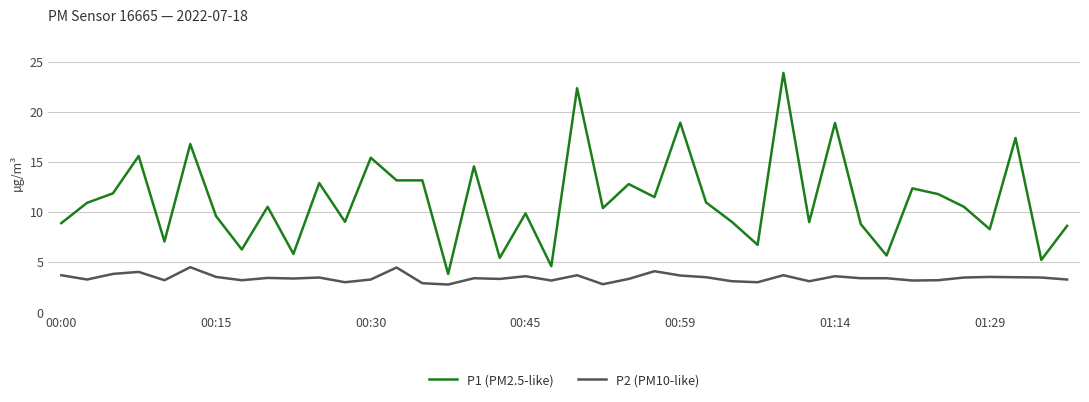

True or false: P2 (PM10-like) and P1 (PM2.5-like) cross at least once.

False